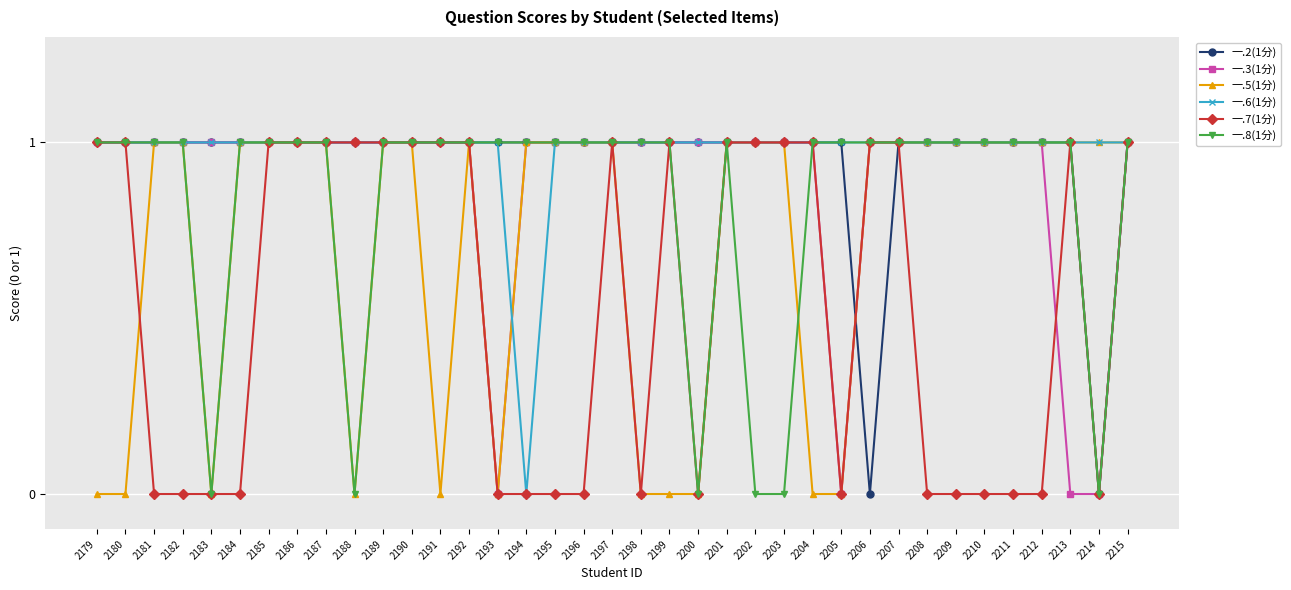

The 一.3(1分) series shows 2 at 2208. True or false?

False